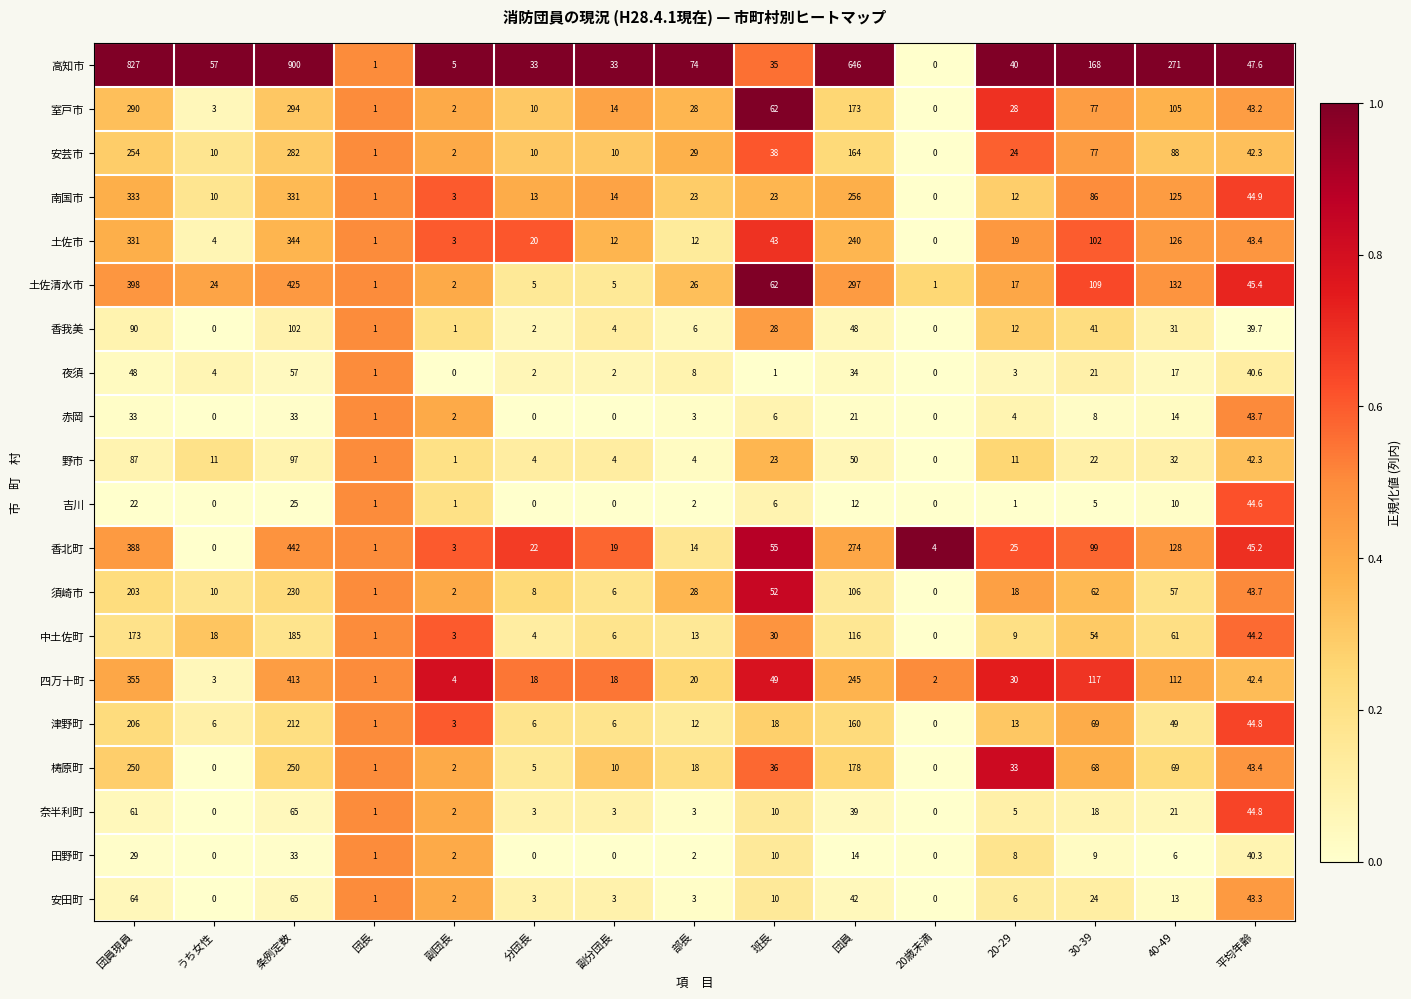

The value of 土佐清水市 at 部長 is 26.0. True or false?

True